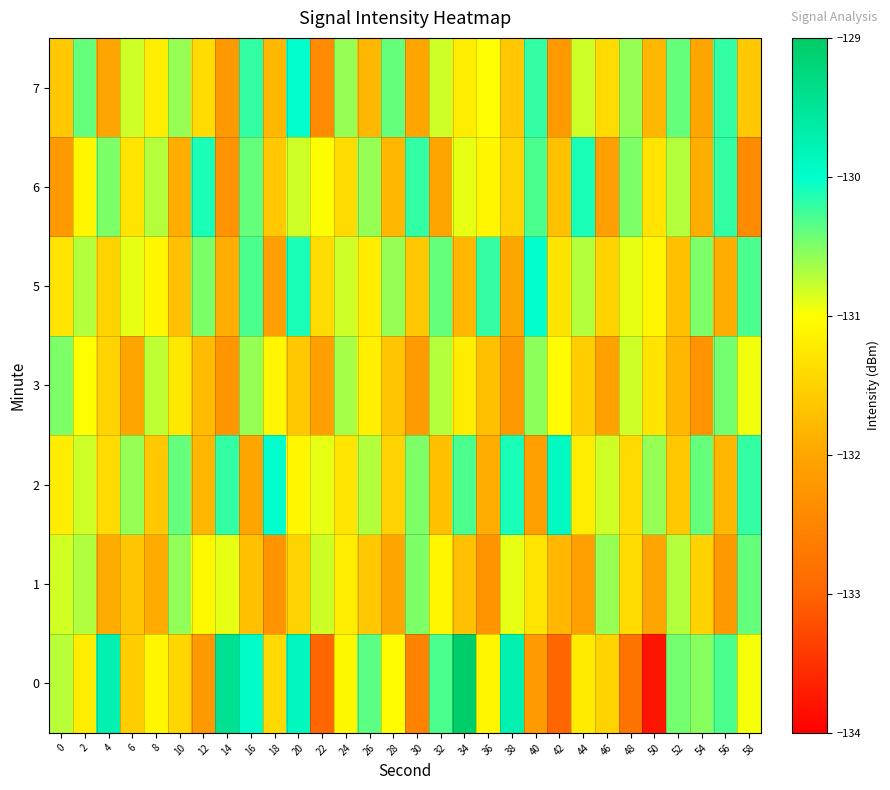

Reading left to right, list all the values displayed in this chart.

0: 0=-130.7	2=-131.2	4=-129.7	6=-131.6	8=-131.1	10=-131.5	12=-132.2	14=-129.4	16=-130.0	18=-131.4	20=-129.9	22=-133.0	24=-131.1	26=-130.4	28=-131.0	30=-132.5	32=-130.3	34=-129.1	36=-131.1	38=-129.7	40=-132.2	42=-133.0	44=-131.2	46=-131.5	48=-132.8	50=-133.8	52=-130.5	54=-130.5	56=-130.3	58=-131.0
1: 0=-130.8	2=-130.7	4=-131.9	6=-131.6	8=-131.9	10=-130.6	12=-131.1	14=-130.9	16=-131.7	18=-132.3	20=-131.5	22=-130.8	24=-131.2	26=-131.6	28=-132.0	30=-130.5	32=-131.1	34=-131.7	36=-132.3	38=-130.9	40=-131.3	42=-131.8	44=-132.1	46=-130.6	48=-131.4	50=-132.0	52=-130.7	54=-131.5	56=-132.2	58=-130.4
2: 0=-131.2	2=-130.8	4=-131.4	6=-130.6	8=-131.6	10=-130.4	12=-131.8	14=-130.2	16=-132.0	18=-130.0	20=-131.1	22=-130.9	24=-131.3	26=-130.7	28=-131.5	30=-130.5	32=-131.7	34=-130.3	36=-131.9	38=-130.1	40=-132.1	42=-129.9	44=-131.2	46=-130.8	48=-131.4	50=-130.6	52=-131.6	54=-130.4	56=-131.8	58=-130.2
3: 0=-130.5	2=-131.0	4=-131.5	6=-132.0	8=-130.8	10=-131.2	12=-131.8	14=-132.2	16=-130.6	18=-131.1	20=-131.6	22=-132.1	24=-130.7	26=-131.2	28=-131.7	30=-132.2	32=-130.7	34=-131.2	36=-131.7	38=-132.2	40=-130.6	42=-131.1	44=-131.6	46=-132.1	48=-130.8	50=-131.3	52=-131.8	54=-132.3	56=-130.4	58=-130.9
5: 0=-131.3	2=-130.7	4=-131.5	6=-130.9	8=-131.1	10=-131.7	12=-130.5	14=-131.9	16=-130.3	18=-132.1	20=-130.1	22=-131.4	24=-130.8	26=-131.2	28=-130.6	30=-131.6	32=-130.4	34=-131.8	36=-130.2	38=-132.0	40=-130.0	42=-131.3	44=-130.7	46=-131.5	48=-130.9	50=-131.1	52=-131.7	54=-130.5	56=-131.9	58=-130.3
6: 0=-132.2	2=-131.1	4=-130.5	6=-131.3	8=-130.7	10=-131.9	12=-130.1	14=-132.3	16=-130.4	18=-131.6	20=-130.8	22=-131.0	24=-131.4	26=-130.6	28=-131.8	30=-130.2	32=-132.0	34=-130.9	36=-131.1	38=-131.5	40=-130.3	42=-131.7	44=-130.1	46=-132.1	48=-130.5	50=-131.3	52=-130.7	54=-131.9	56=-130.2	58=-132.4
7: 0=-131.6	2=-130.4	4=-132.0	6=-130.8	8=-131.2	10=-130.6	12=-131.4	14=-132.2	16=-130.2	18=-131.8	20=-130.0	22=-132.4	24=-130.6	26=-131.8	28=-130.4	30=-132.0	32=-130.8	34=-131.2	36=-131.0	38=-131.6	40=-130.2	42=-132.2	44=-130.8	46=-131.4	48=-130.6	50=-131.8	52=-130.4	54=-132.0	56=-130.2	58=-131.6